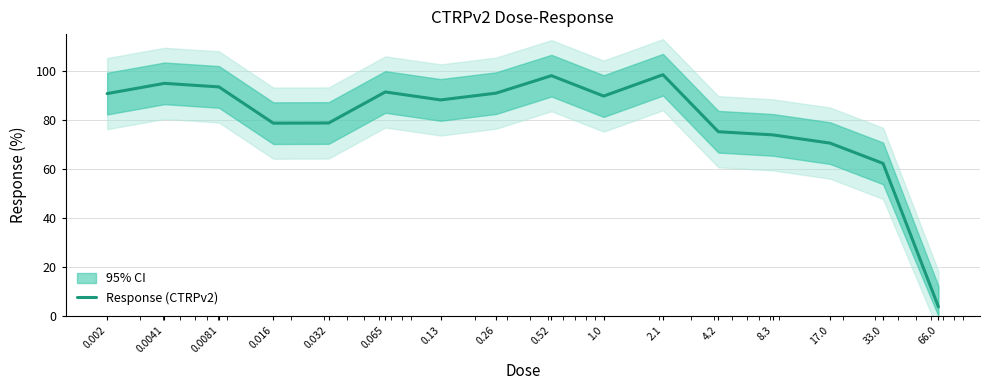

The value at 17.0 is 33.9. True or false?

False